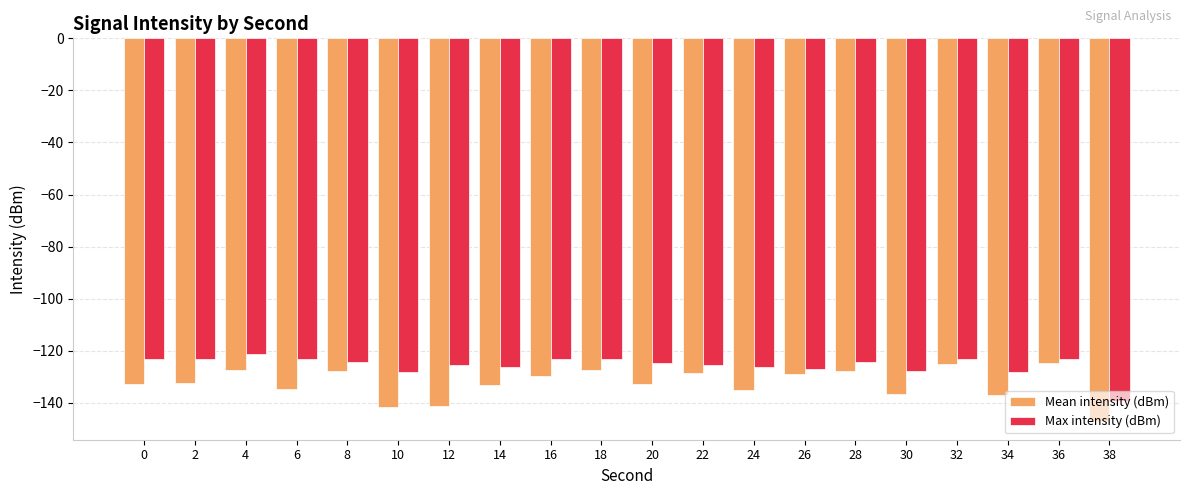

What is the difference between the maximum and minimum values in the Mean intensity (dBm) series?

22.1